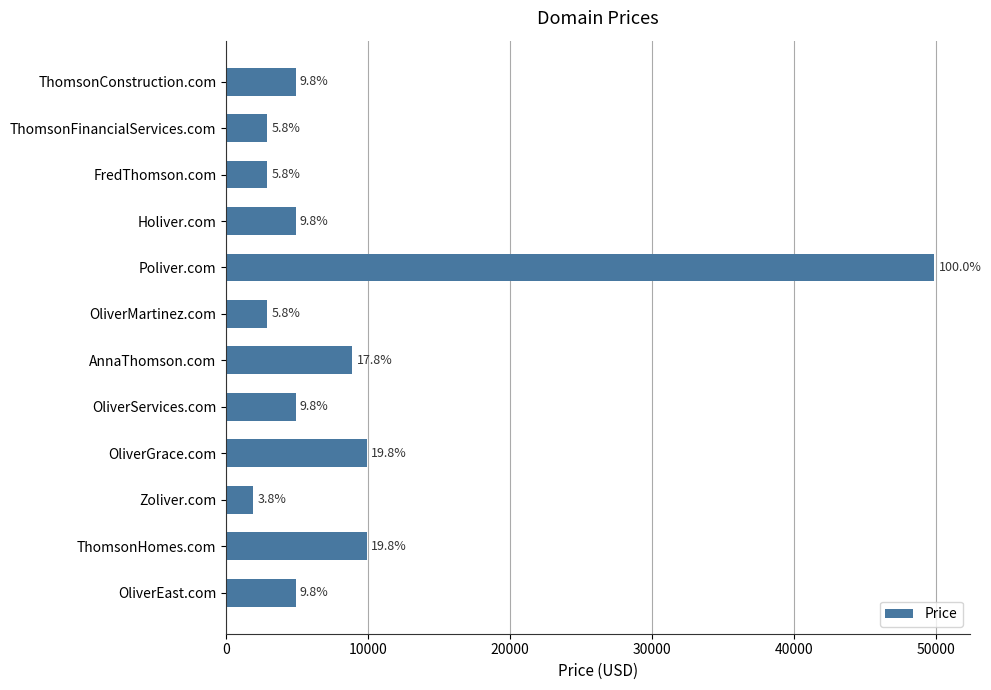

How many bars are there in total?

12